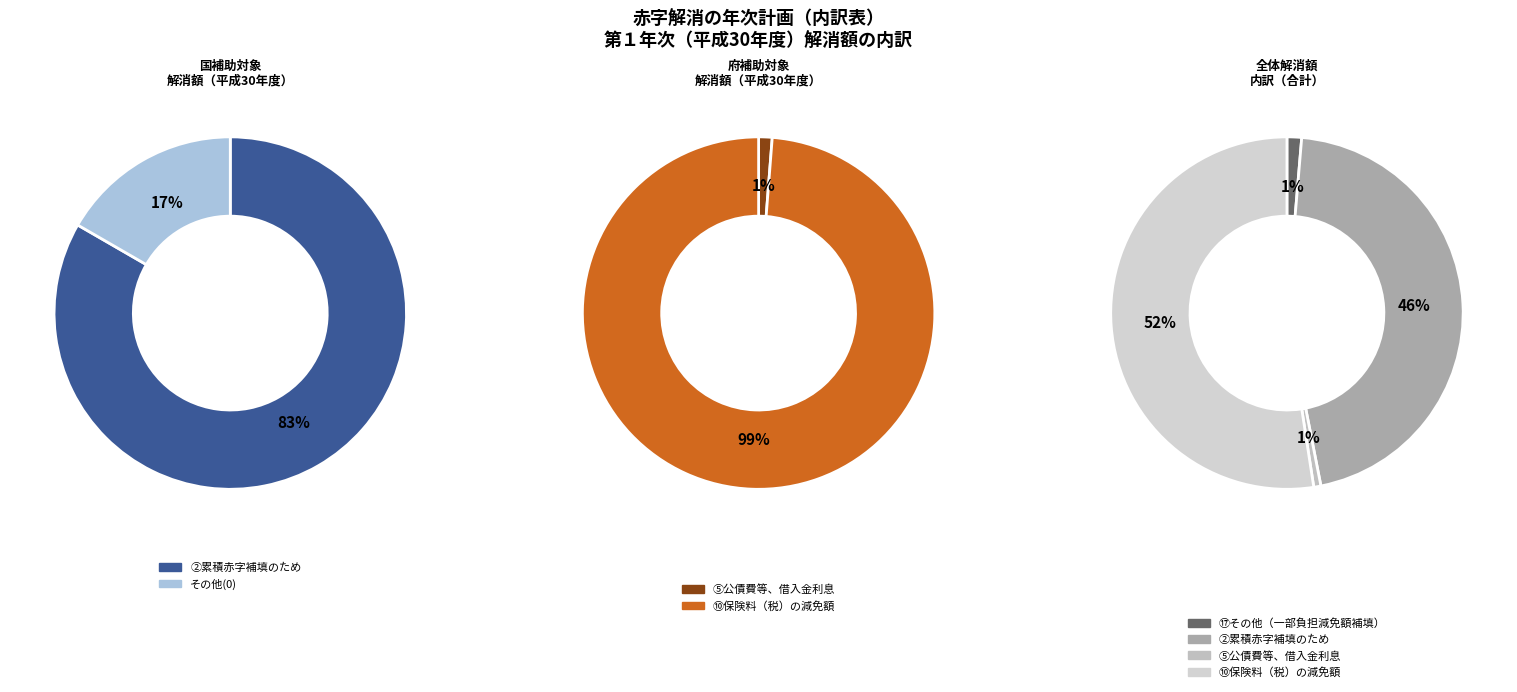

Rank the categories by value from highest to lowest.

⑩保険料（税）の減免額に充てるため, ②累積赤字補填のため, ⑰その他（一部負担減免額の補填）, ⑤公債費等、借入金利息